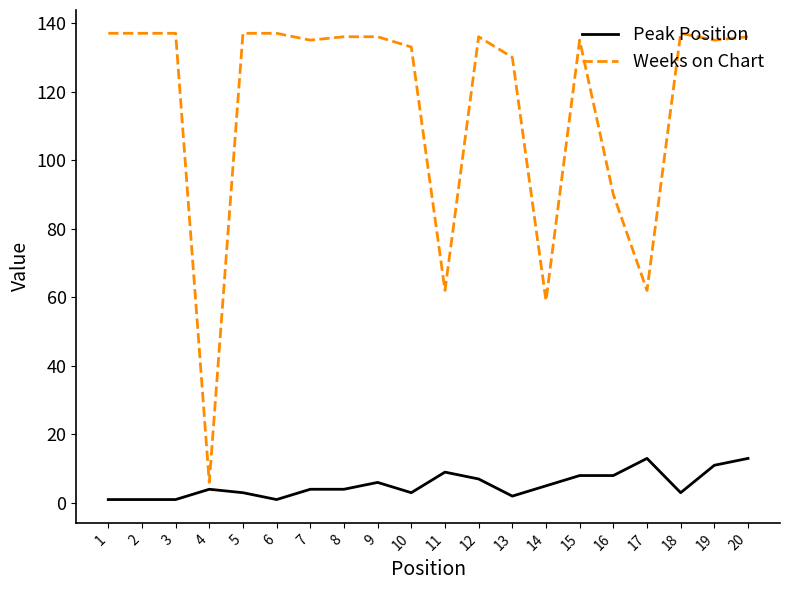

Rank the series at 12 from lowest to highest value.

Peak Position, Weeks on Chart